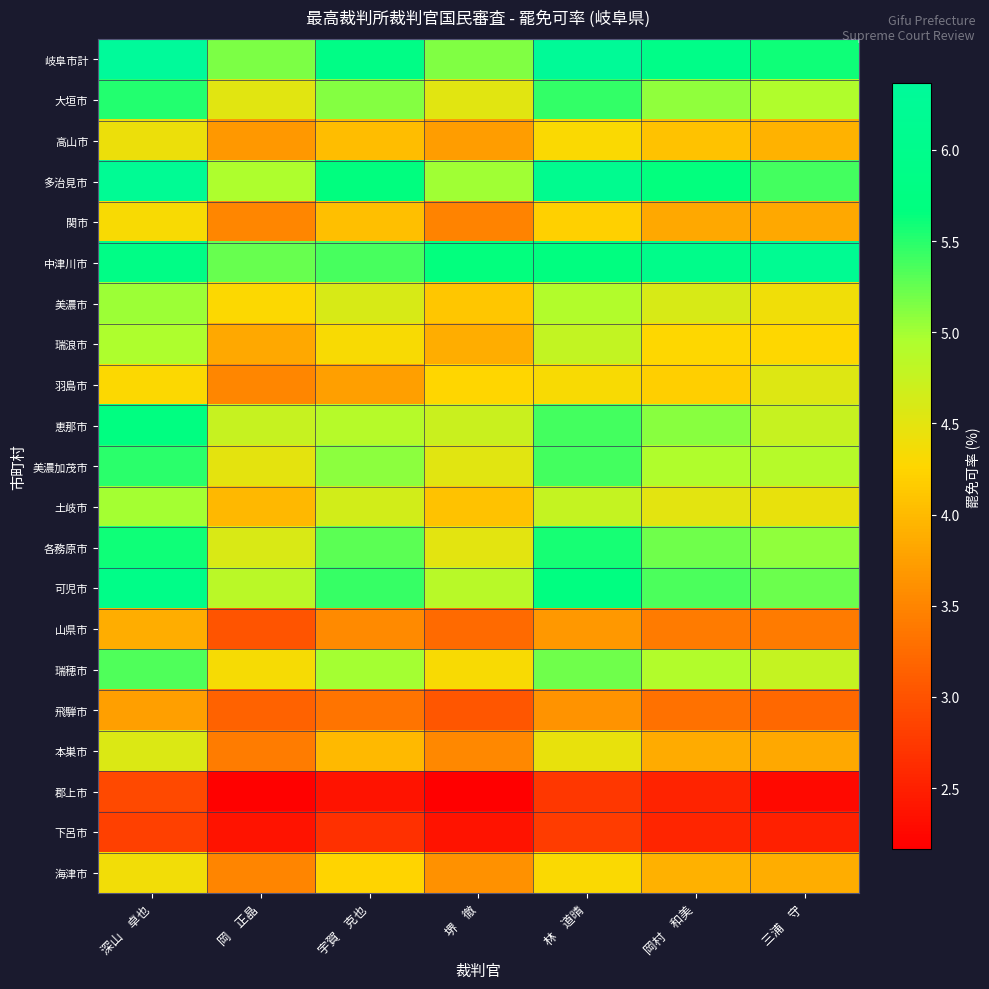

What is the total value across all series at 岡村　和美?

93.2